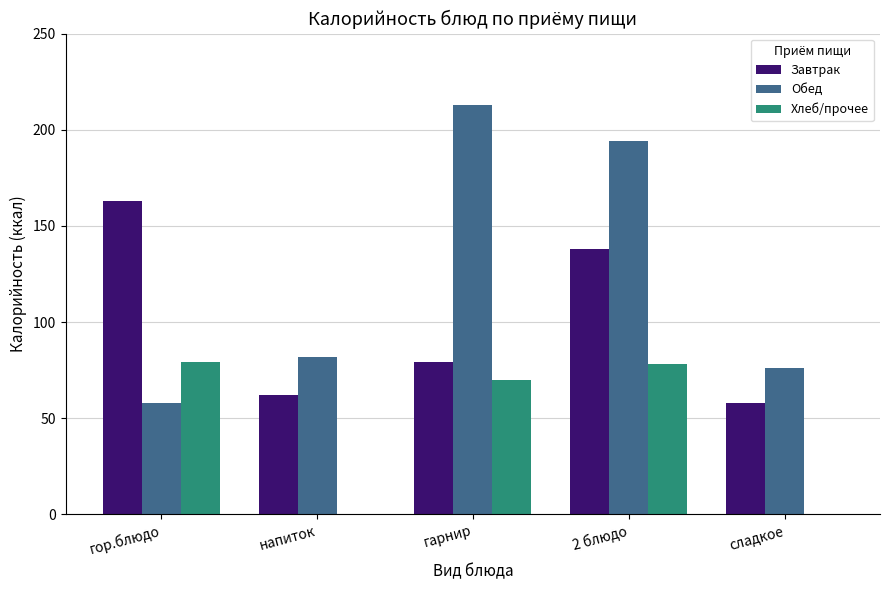

Reading left to right, what are all the values shown in this chart?

Завтрак: гор.блюдо=163	напиток=62	гарнир=79	2 блюдо=138	сладкое=58
Обед: гор.блюдо=58	напиток=82	гарнир=213	2 блюдо=194	сладкое=76
Хлеб/прочее: гор.блюдо=79	напиток=0	гарнир=70	2 блюдо=78	сладкое=0